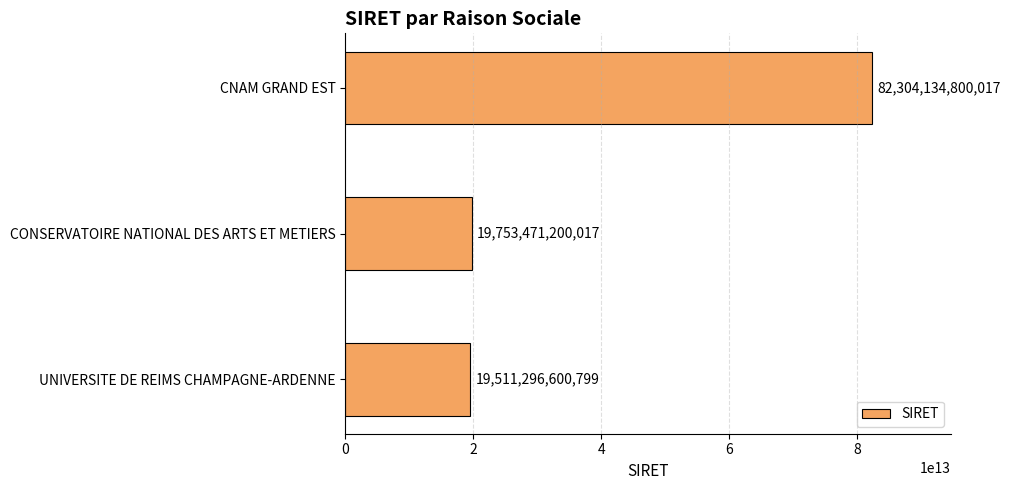

Which label corresponds to the largest value in the chart?

CNAM GRAND EST